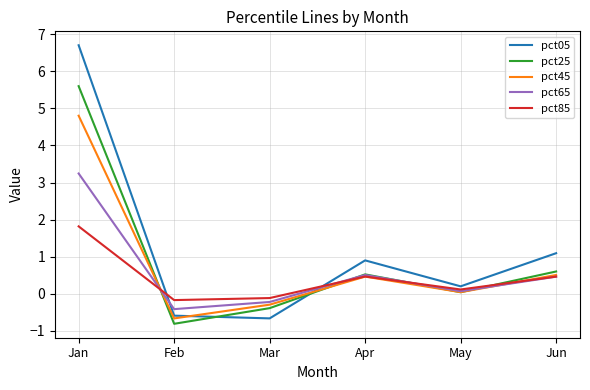

Where is pct25 nearest to the value 2?

Jun